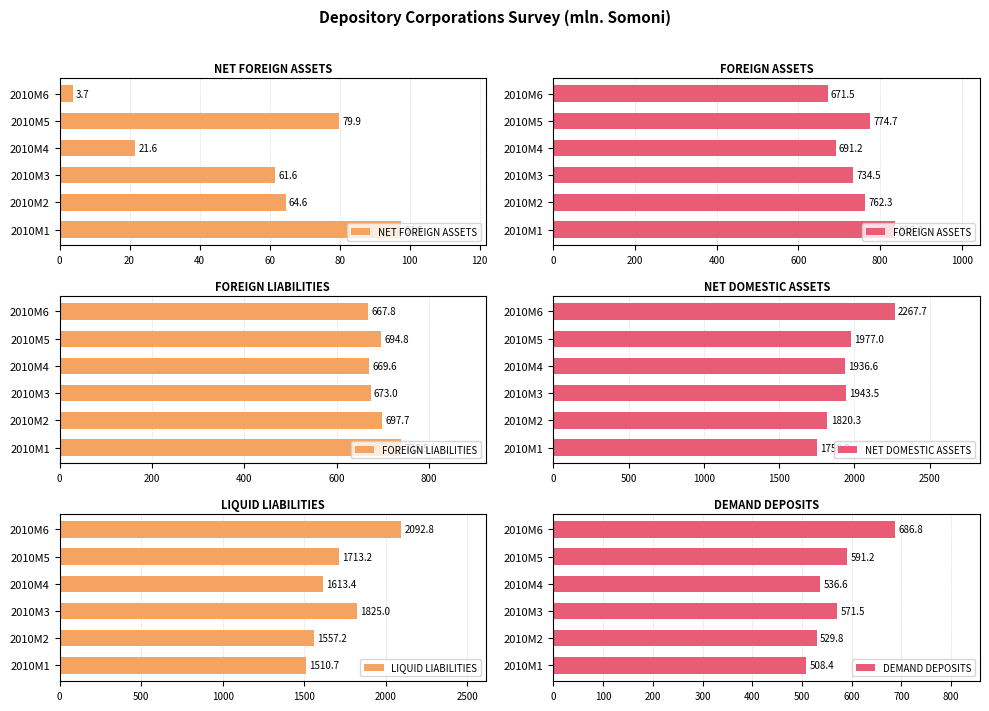

The value of NET DOMESTIC ASSETS at 2010M2 is 2498.2. True or false?

False